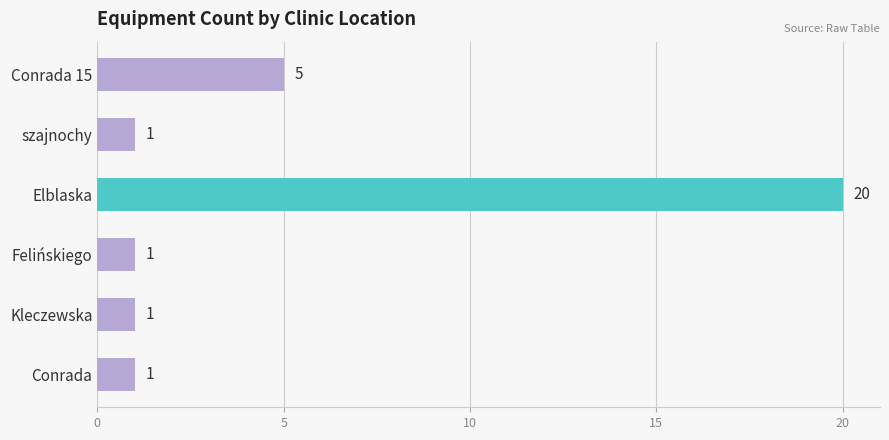

Approximately how many times larger is the value at Elblaska compared to Felińskiego?

20.0